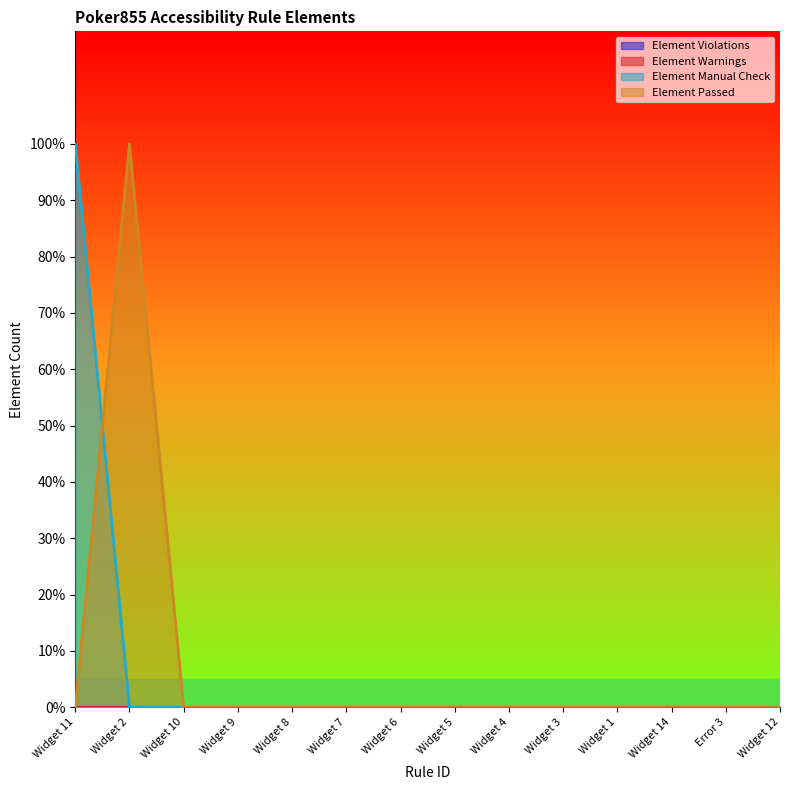

True or false: Element Passed and Element Manual Check intersect in this chart.

True